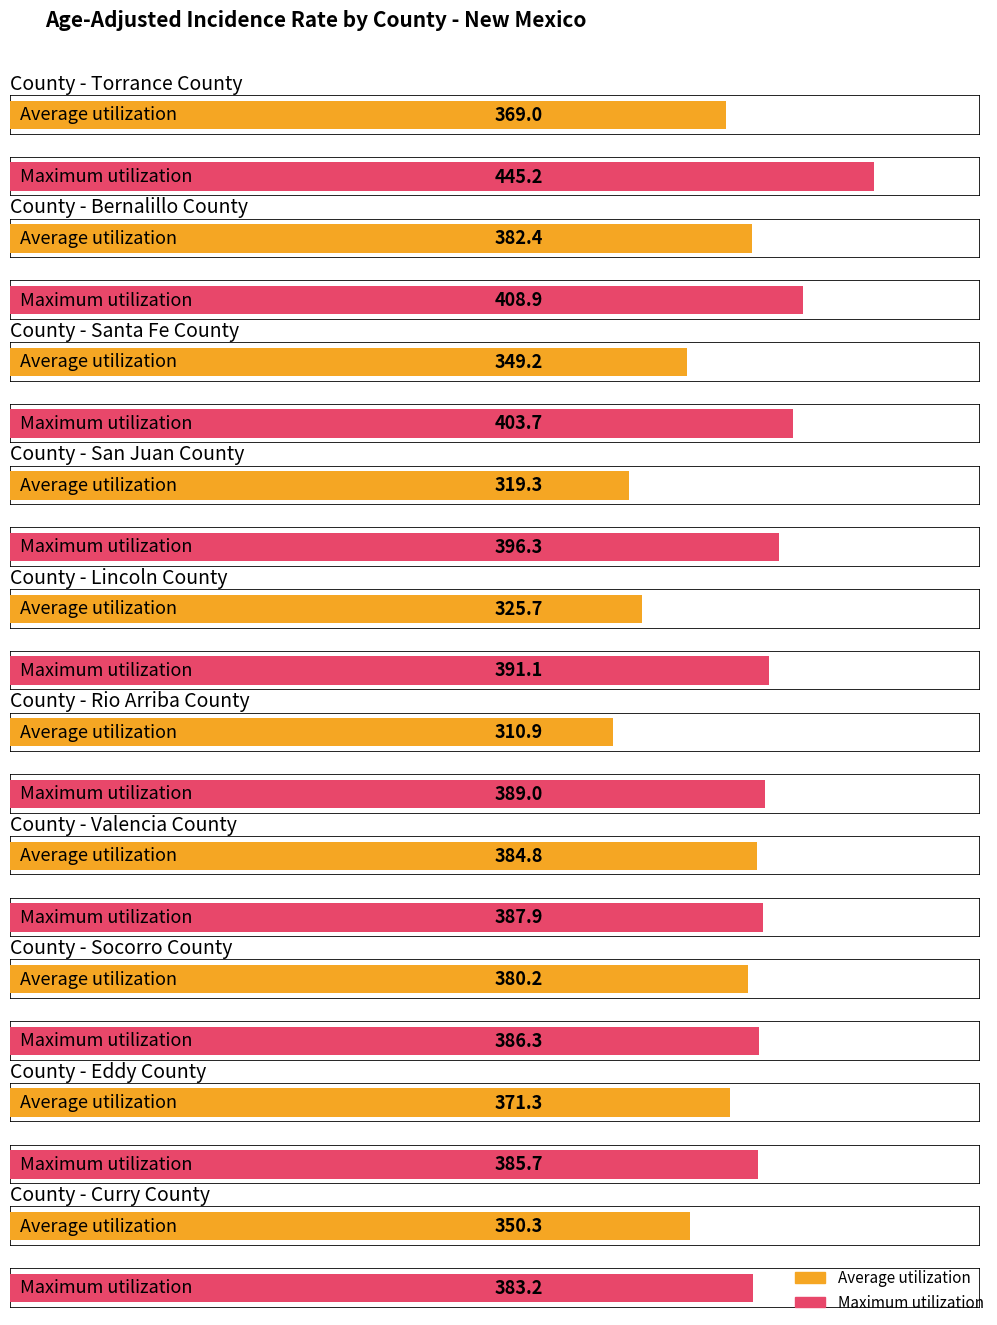

What are all the series names shown in the legend?

Average utilization, Maximum utilization